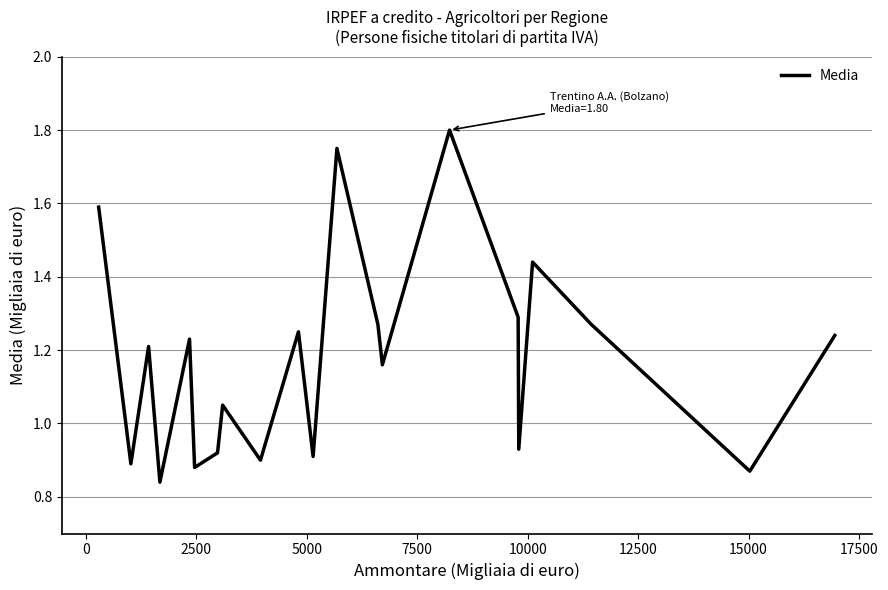

What is the difference between the maximum and minimum values?

1.0